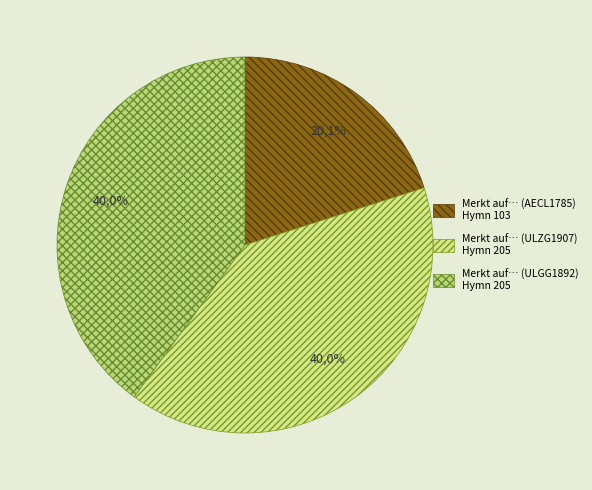

Rank the categories by value from highest to lowest.

Merkt auf, ihr Christen allgemein (ULZG1907), Merkt auf, ihr Christen allgemein (ULGG1892), Merckt auf ihr Christen allgemein (AECL1785)